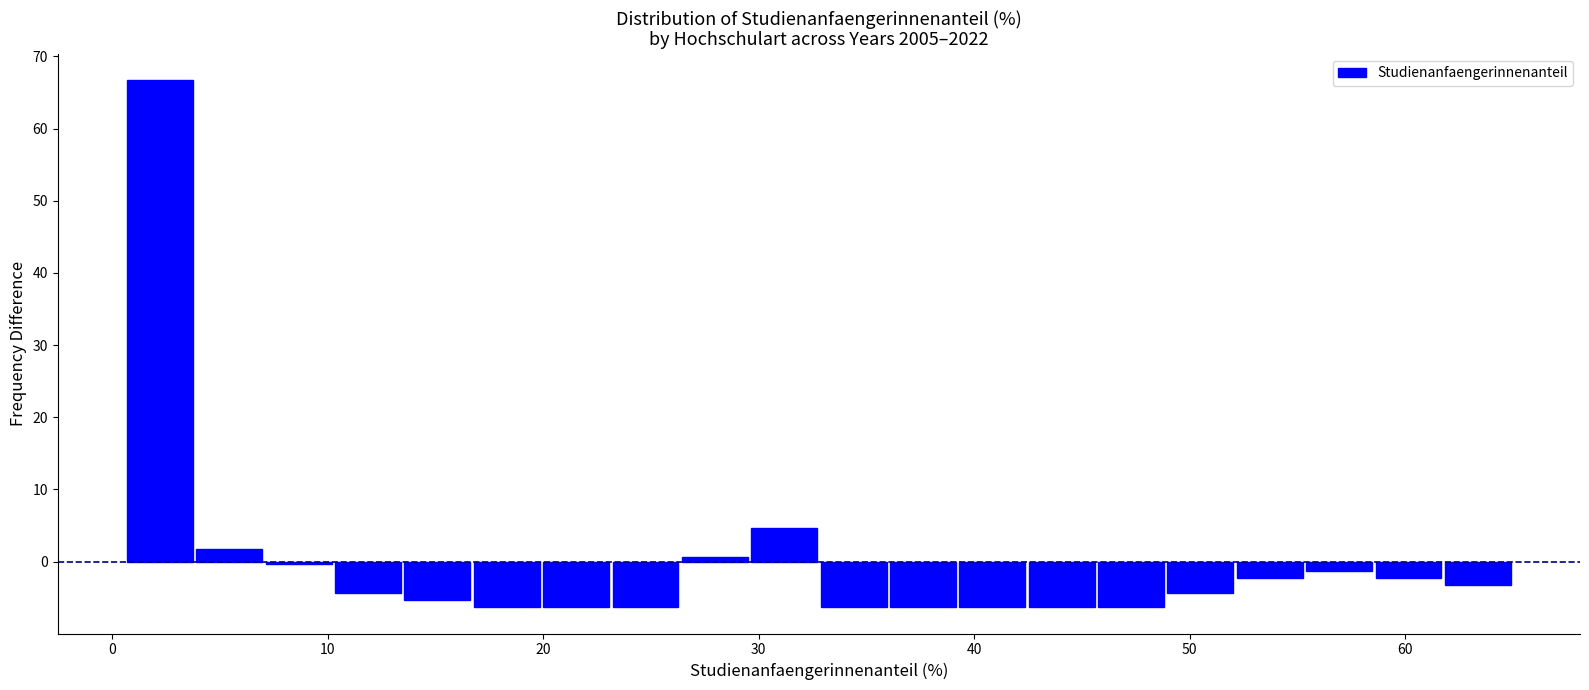

Read against the x-axis, roughly where is the centre of the tallest bar?

2